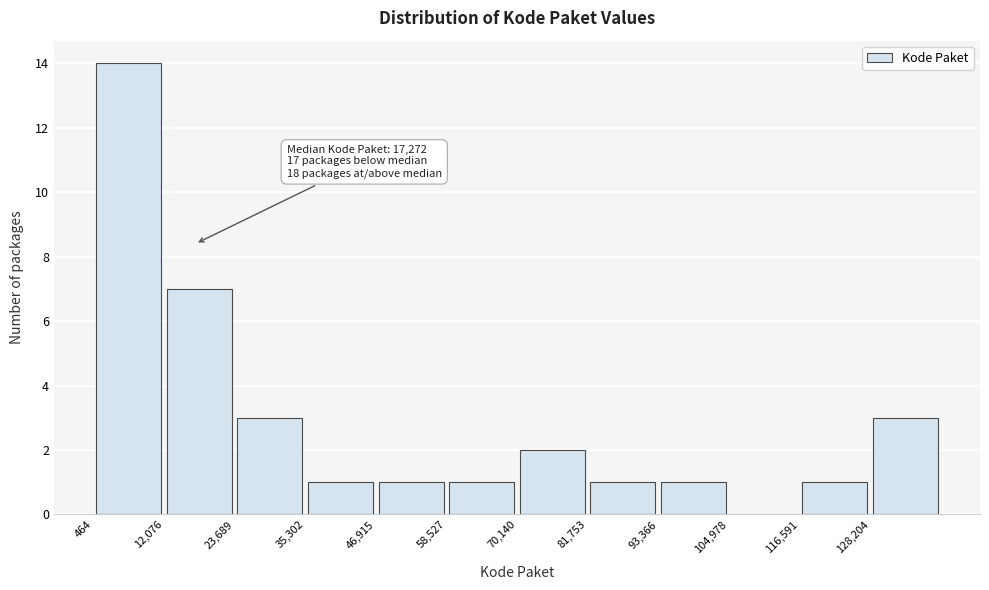

Over which range of the x-axis is the bar tallest?

0 to 12000